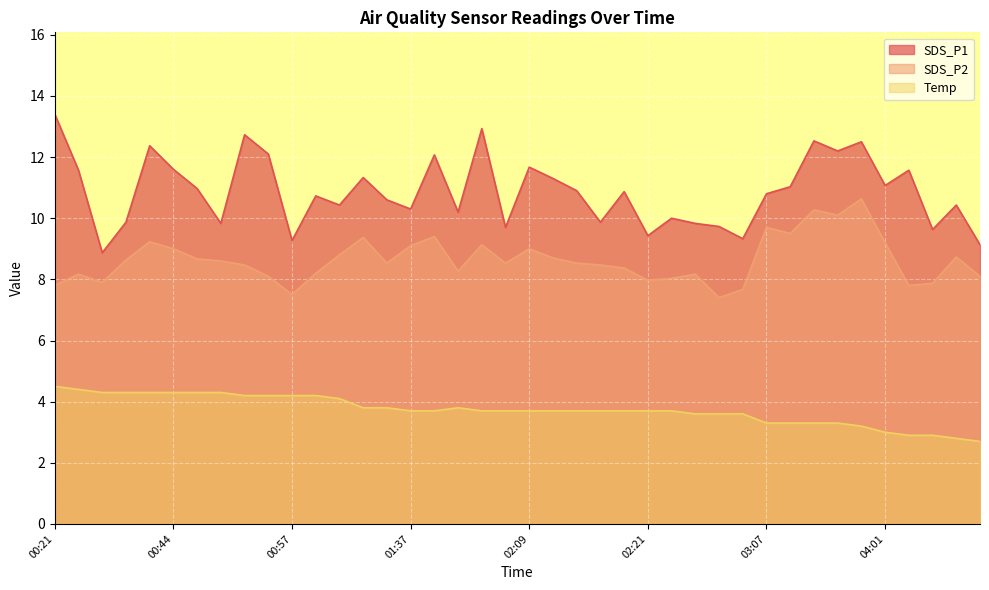

How many values in the Temp series are below 3?

4